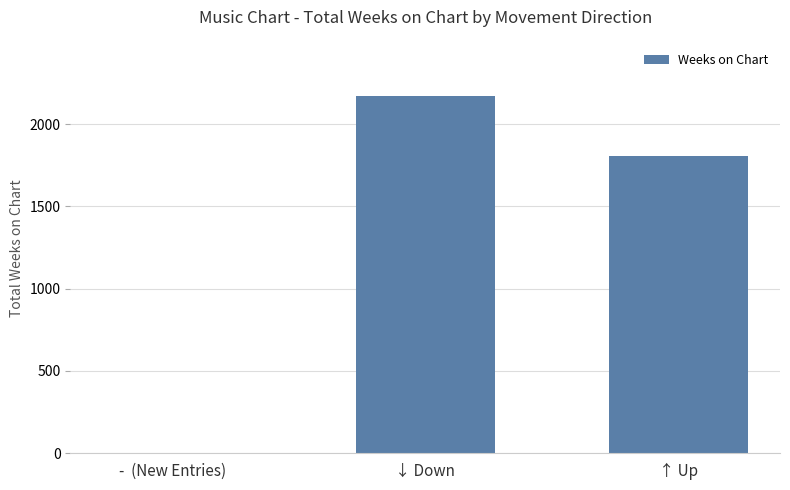

What is the change in value from ↓ Down to ↑ Up?

-366